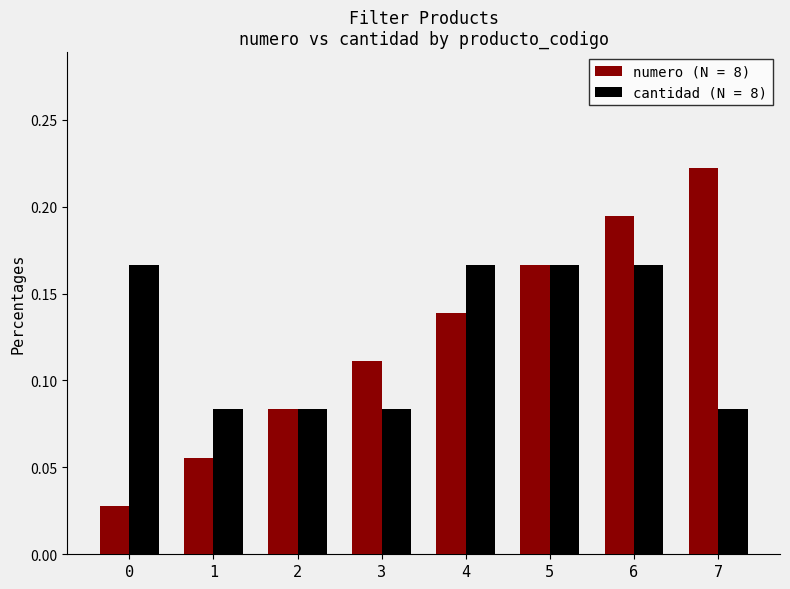

What is the sum of all numero (N = 8) values?

1.0